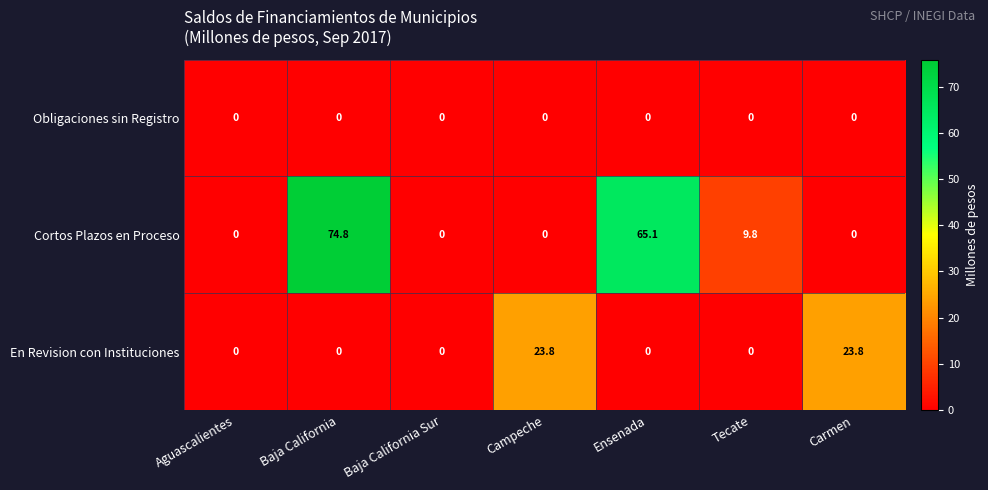

Rank the series by their average value, from lowest to highest.

Obligaciones sin Registro, En Revision con Instituciones, Cortos Plazos en Proceso